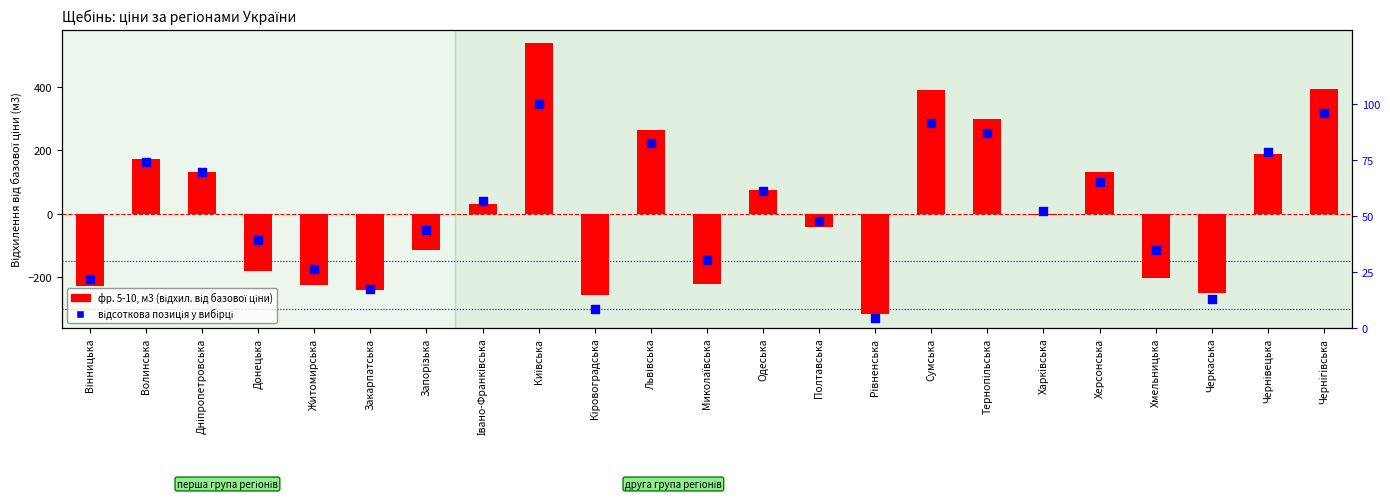

Which series has the largest total across all categories?

відсоткова позиція (фр. 5-10)